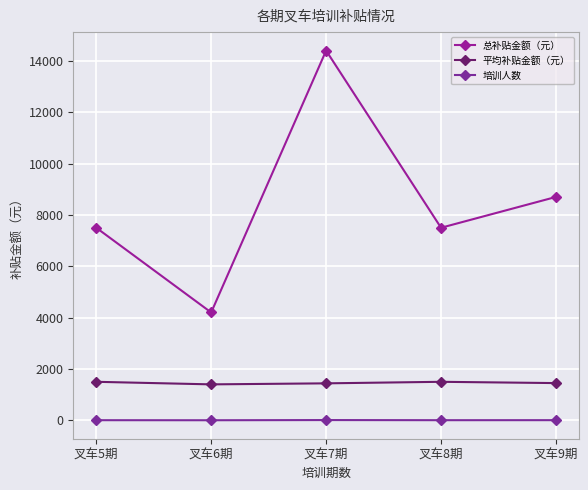

Rank the categories by 培训人数 value from lowest to highest.

叉车6期, 叉车5期, 叉车8期, 叉车9期, 叉车7期